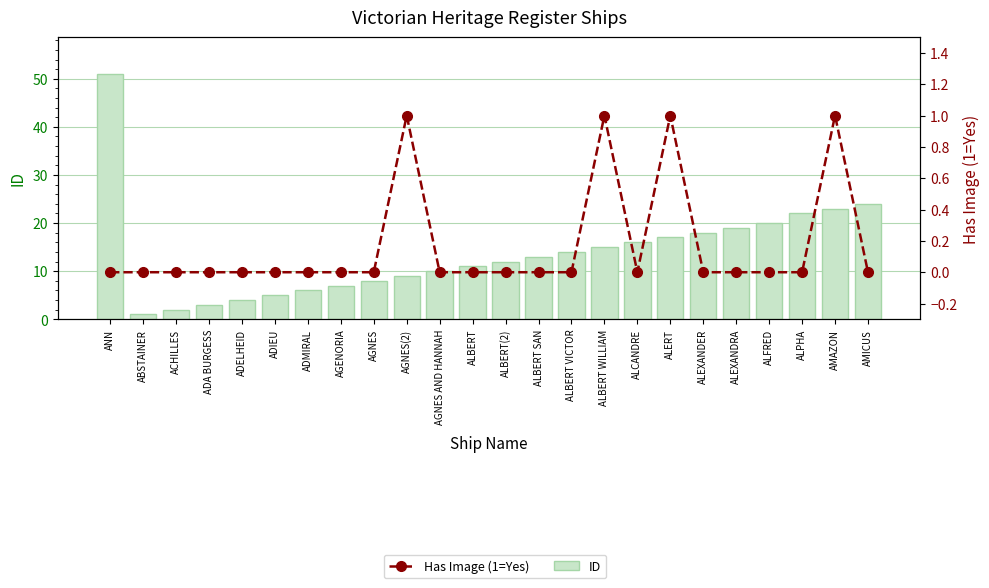

Reading left to right, list all the values displayed in this chart.

ID: 51	1	2	3	4	5	6	7	8	9	10	11	12	13	14	15	16	17	18	19	20	22	23	24
Has Image (1=Yes): 0	0	0	0	0	0	0	0	0	1	0	0	0	0	0	1	0	1	0	0	0	0	1	0